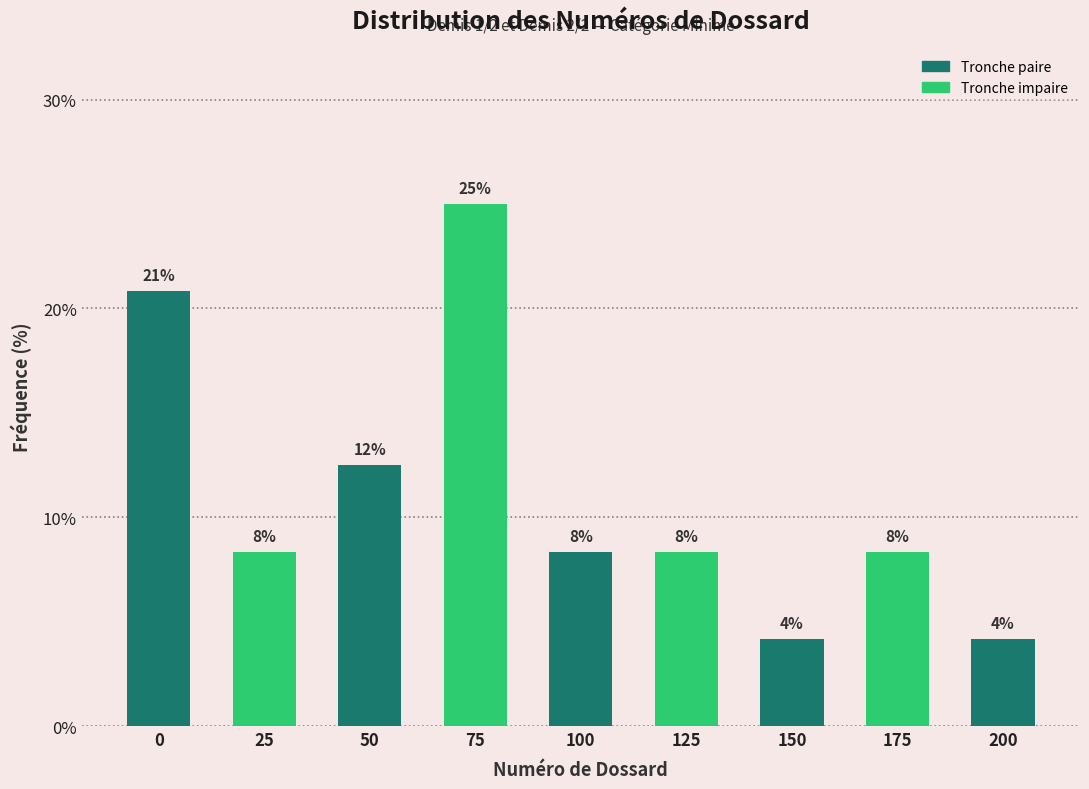

Are the bars horizontal?

No